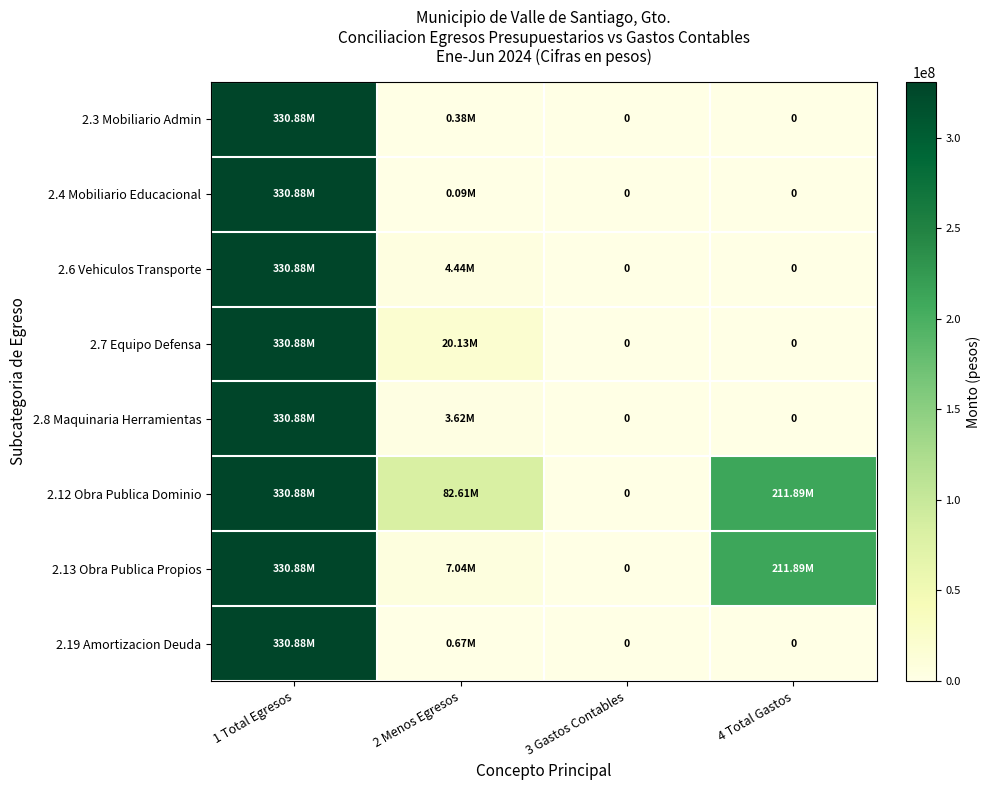

The 2.8 Maquinaria Herramientas series shows 0.0 at 4 Total Gastos. True or false?

True